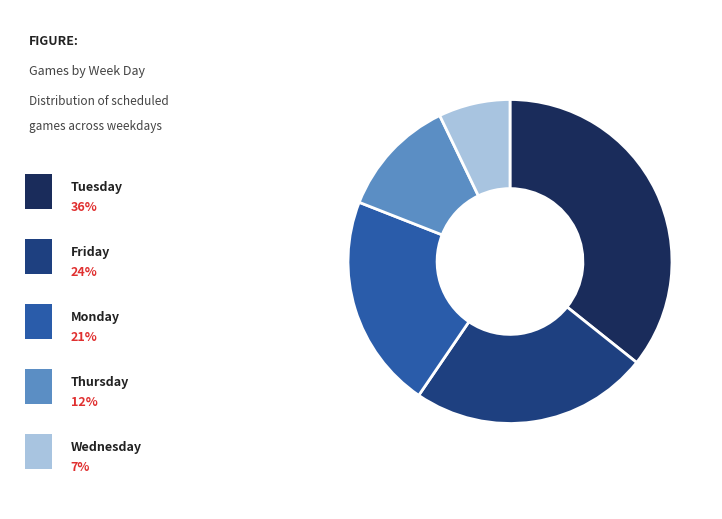

Is there any slice that represents more than half of the pie?

No